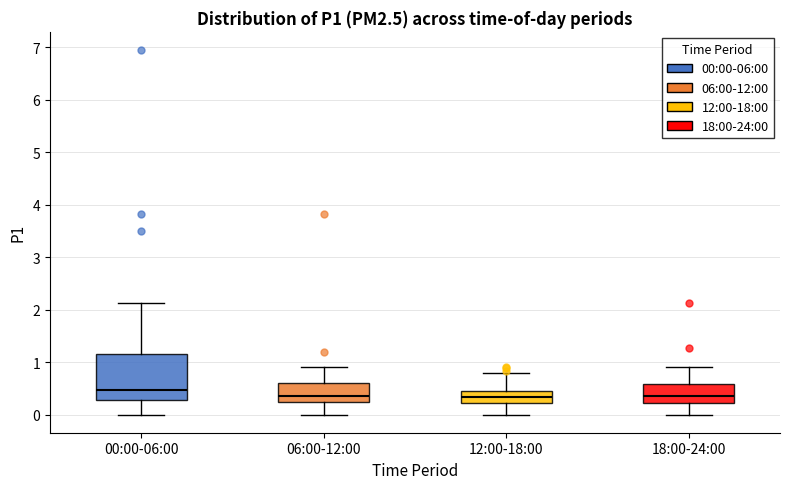

Reading left to right, transcribe this box plot: for each box, give where its median line is, the range the box spans, and where its two whiskers end, as read against the y-axis. The values are not printed on the chart, so give them approximately, as read against the axis.

00:00-06:00: median 0.5, box 0.3 to 1.2, whiskers 0.0 to 2.1
06:00-12:00: median 0.4, box 0.2 to 0.6, whiskers 0.0 to 0.9
12:00-18:00: median 0.3, box 0.2 to 0.5, whiskers 0.0 to 0.8
18:00-24:00: median 0.4, box 0.2 to 0.6, whiskers 0.0 to 0.9